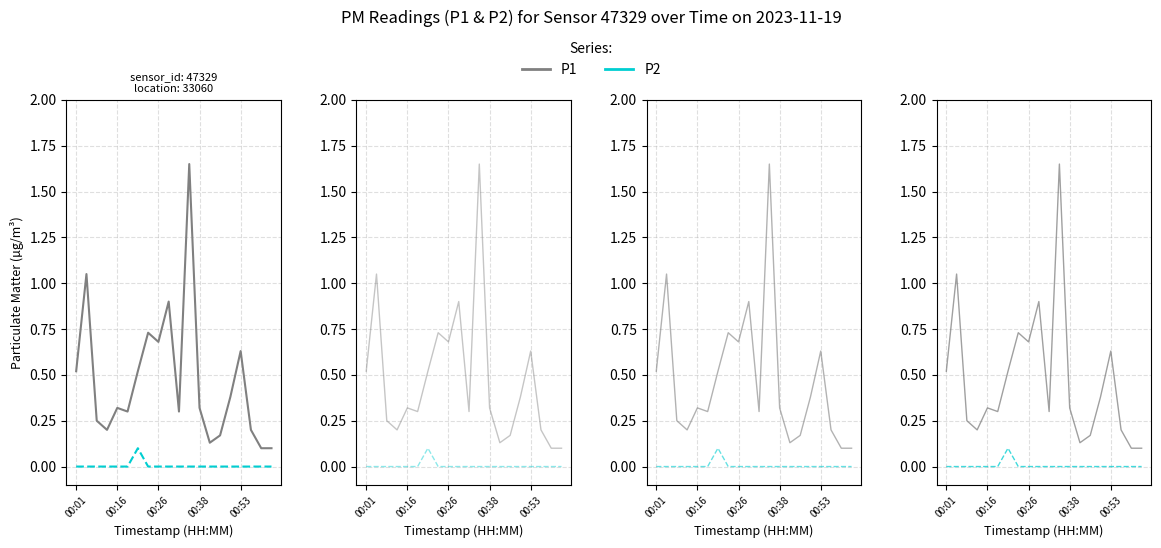

True or false: P1 and P2 intersect in this chart.

False